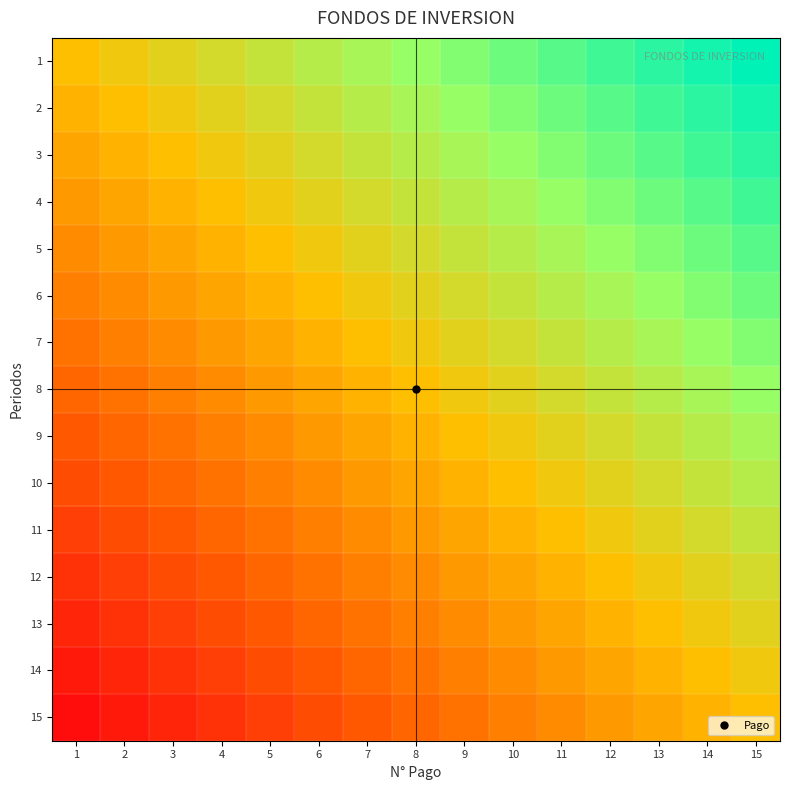

What is the difference between the highest and lowest values at 7?

0.5